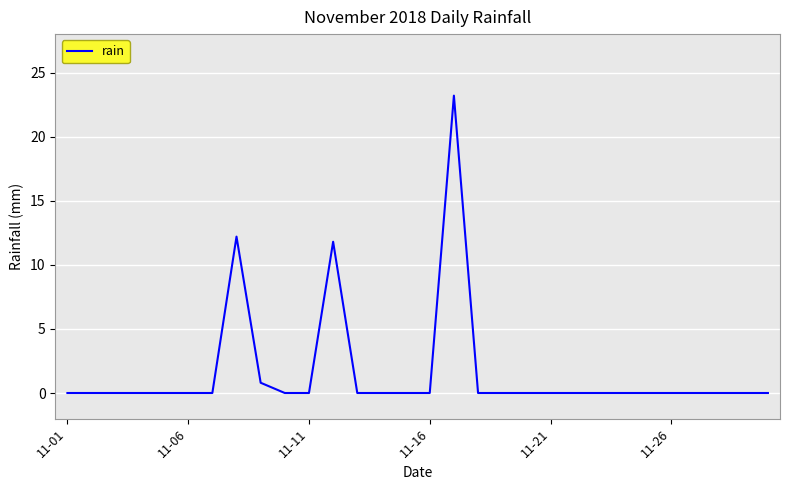

What is the maximum value shown in the chart?

23.2